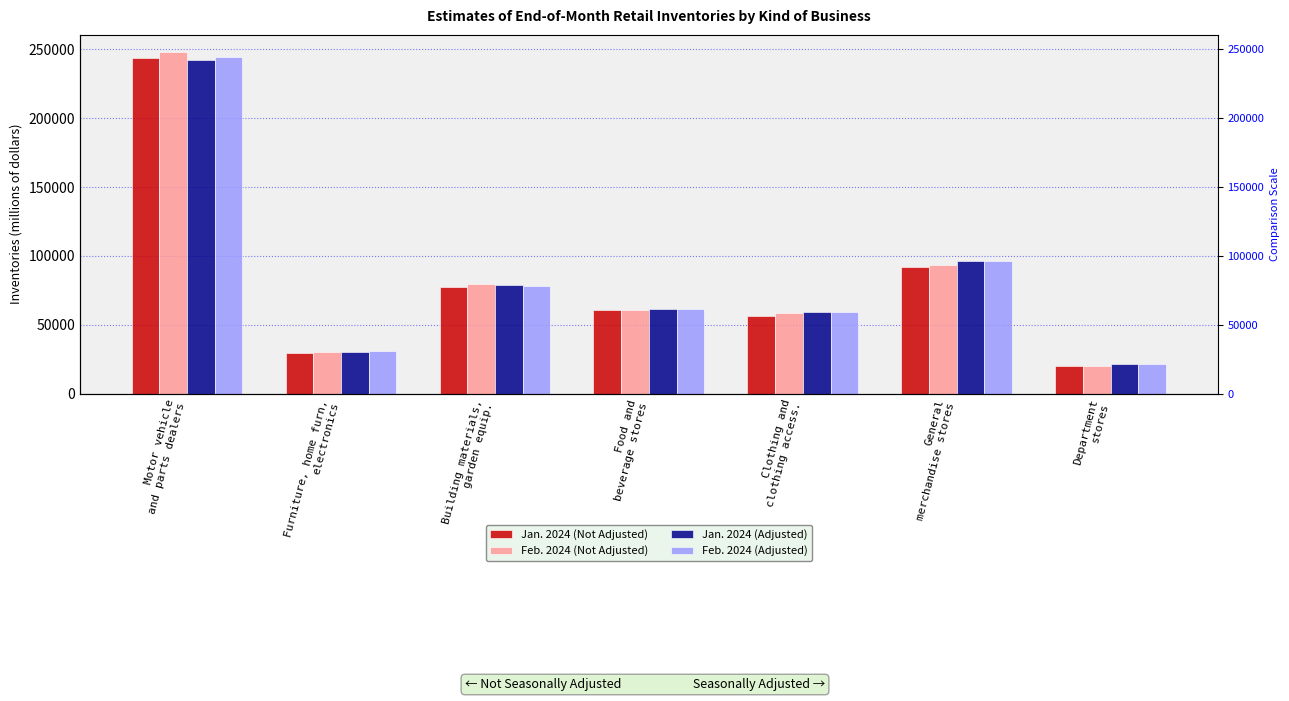

Is it true that Jan. 2024 (Not Adjusted) equals 29363 at Furniture, home furn,
electronics?

True